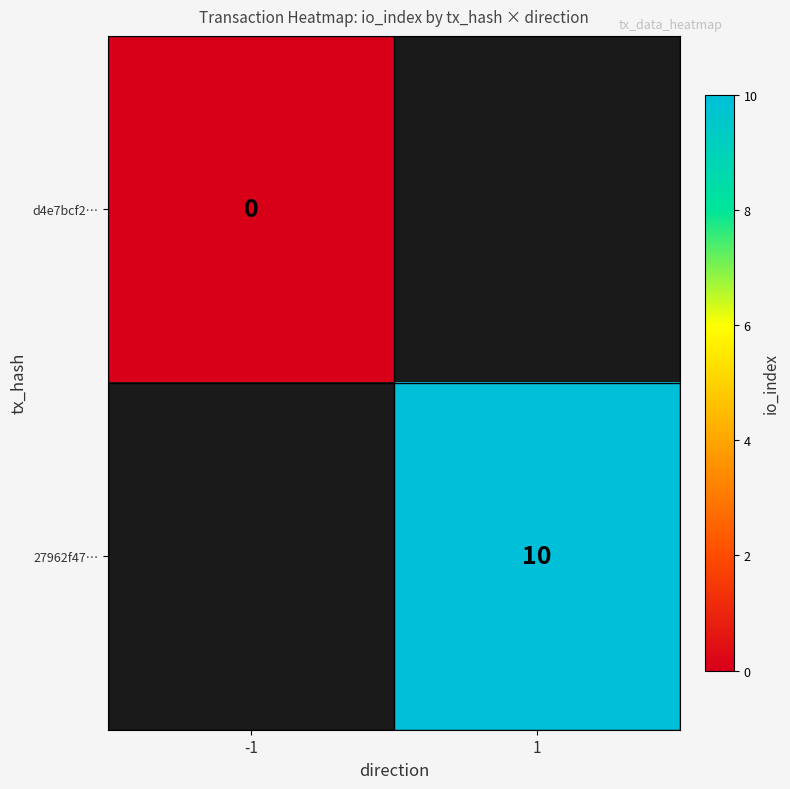

Between -1 and 1, which is larger?

1